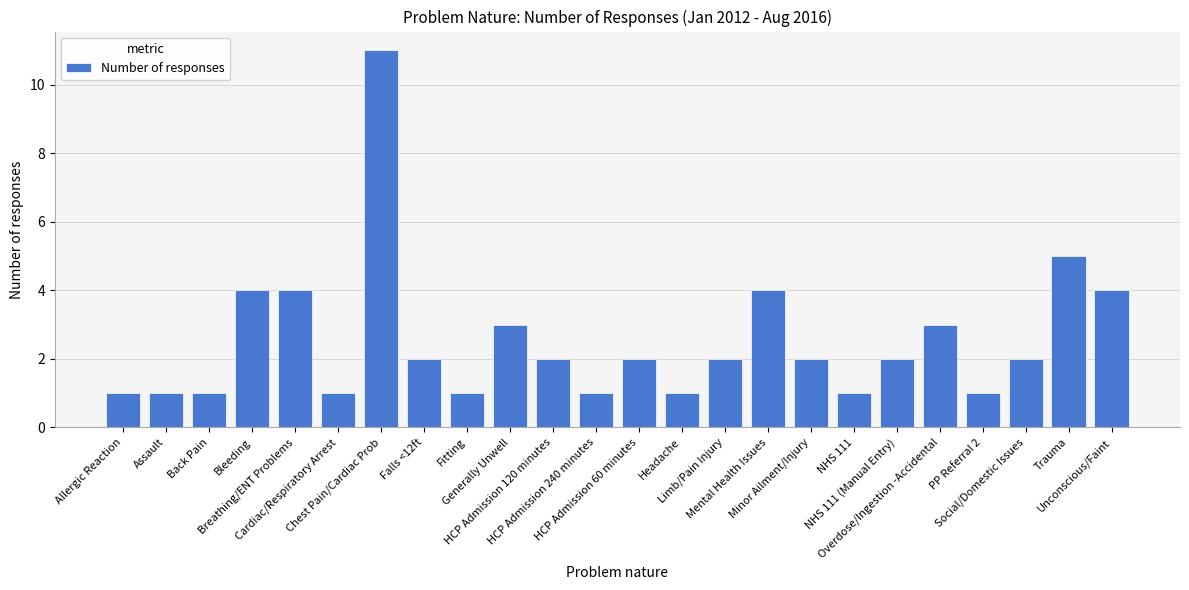

Count the values in the range 1 to 4.

22